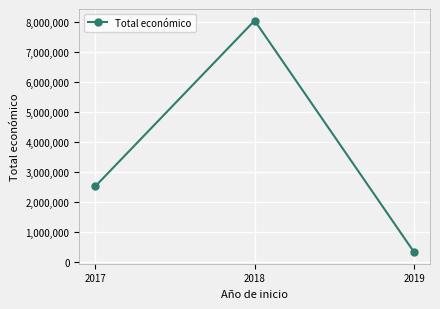

Is it true that the value at 2017 is 3482439?

False